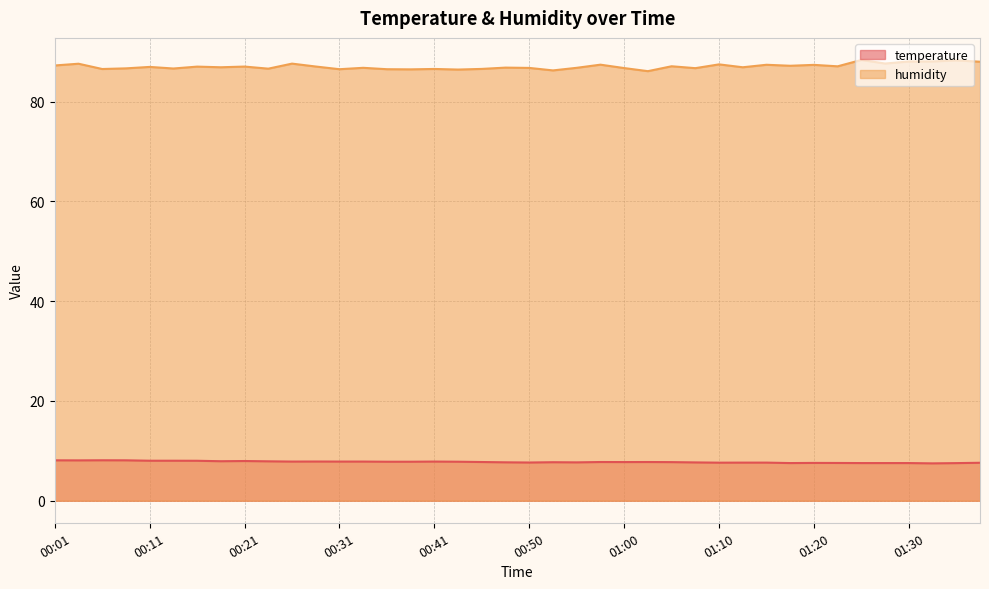

True or false: humidity has a value of 117.1 at 01:27.

False